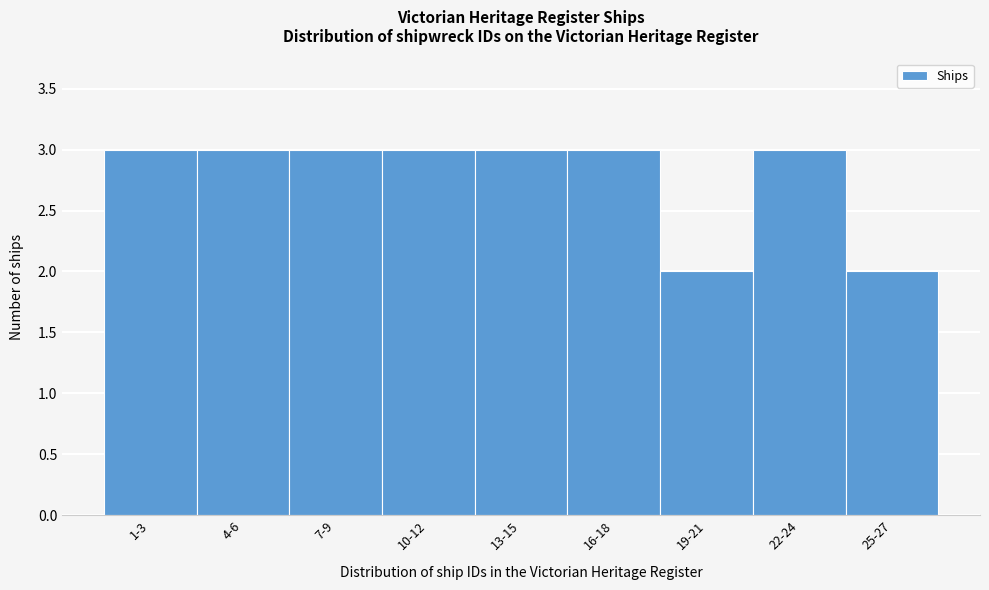

Reading left to right, list all the values displayed in this chart.

1-3=3	4-6=3	7-9=3	10-12=3	13-15=3	16-18=3	19-21=2	22-24=3	25-27=2